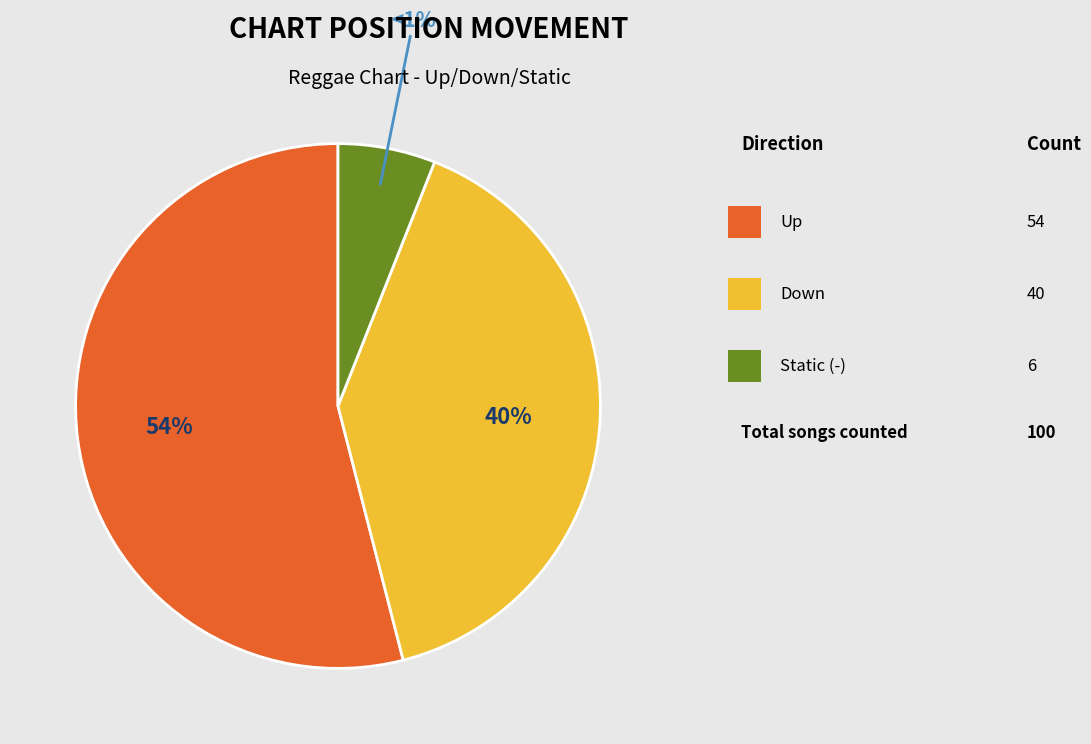

What is the smallest slice in the pie chart?

-